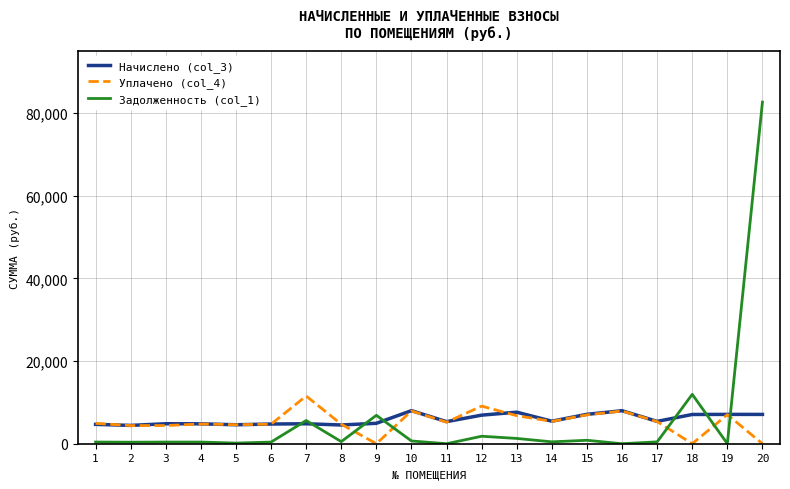

Which series has the largest range (max minus min)?

Задолженность (col_1)